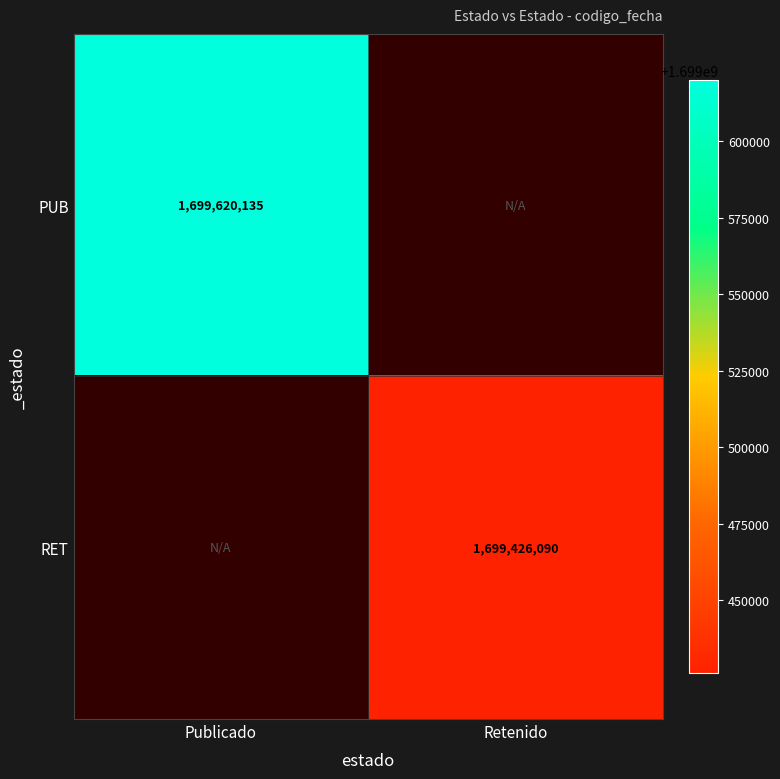

The RET series shows 1699426090 at Retenido. True or false?

True